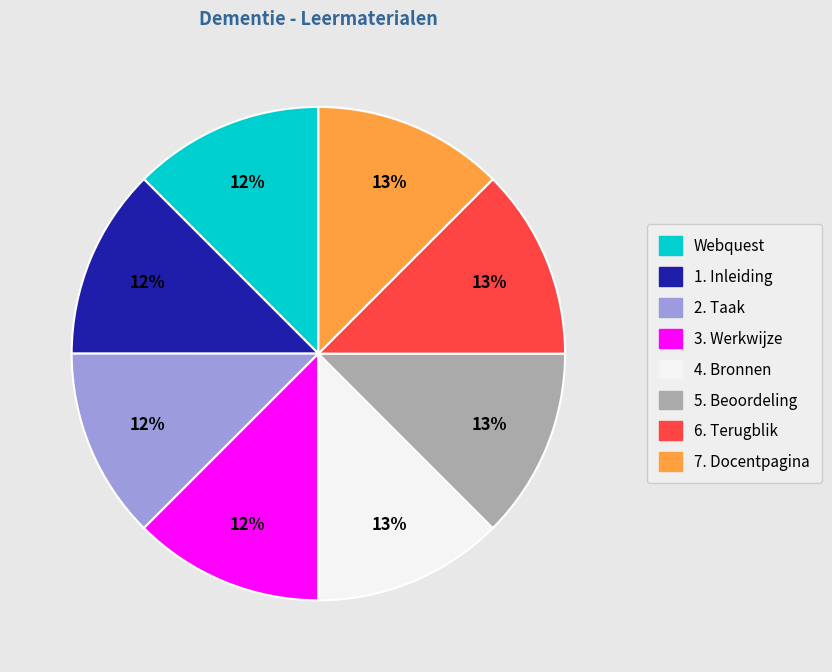

Is Webquest the majority of the pie?

No